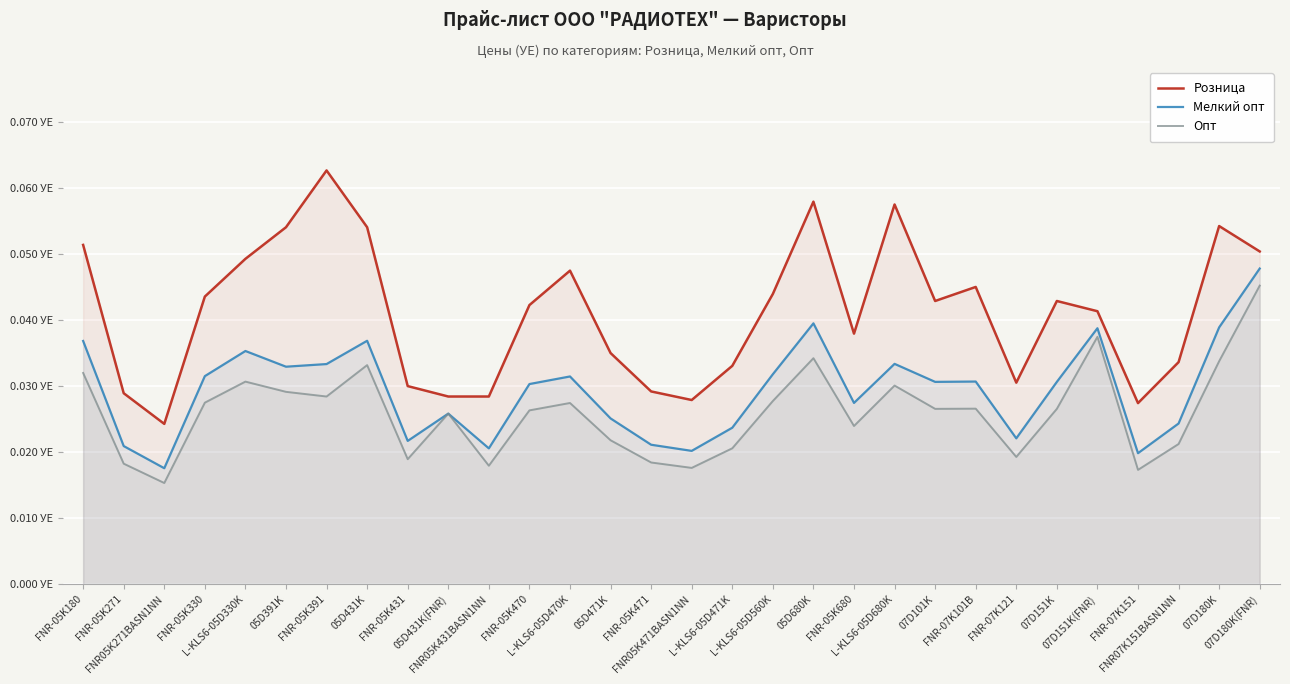

Reading left to right, list all the values displayed in this chart.

Розница: 0.1	0.0	0.0	0.0	0.0	0.1	0.1	0.1	0.0	0.0	0.0	0.0	0.0	0.0	0.0	0.0	0.0	0.0	0.1	0.0	0.1	0.0	0.0	0.0	0.0	0.0	0.0	0.0	0.1	0.1
Мелкий опт: 0.0	0.0	0.0	0.0	0.0	0.0	0.0	0.0	0.0	0.0	0.0	0.0	0.0	0.0	0.0	0.0	0.0	0.0	0.0	0.0	0.0	0.0	0.0	0.0	0.0	0.0	0.0	0.0	0.0	0.0
Опт: 0.0	0.0	0.0	0.0	0.0	0.0	0.0	0.0	0.0	0.0	0.0	0.0	0.0	0.0	0.0	0.0	0.0	0.0	0.0	0.0	0.0	0.0	0.0	0.0	0.0	0.0	0.0	0.0	0.0	0.0